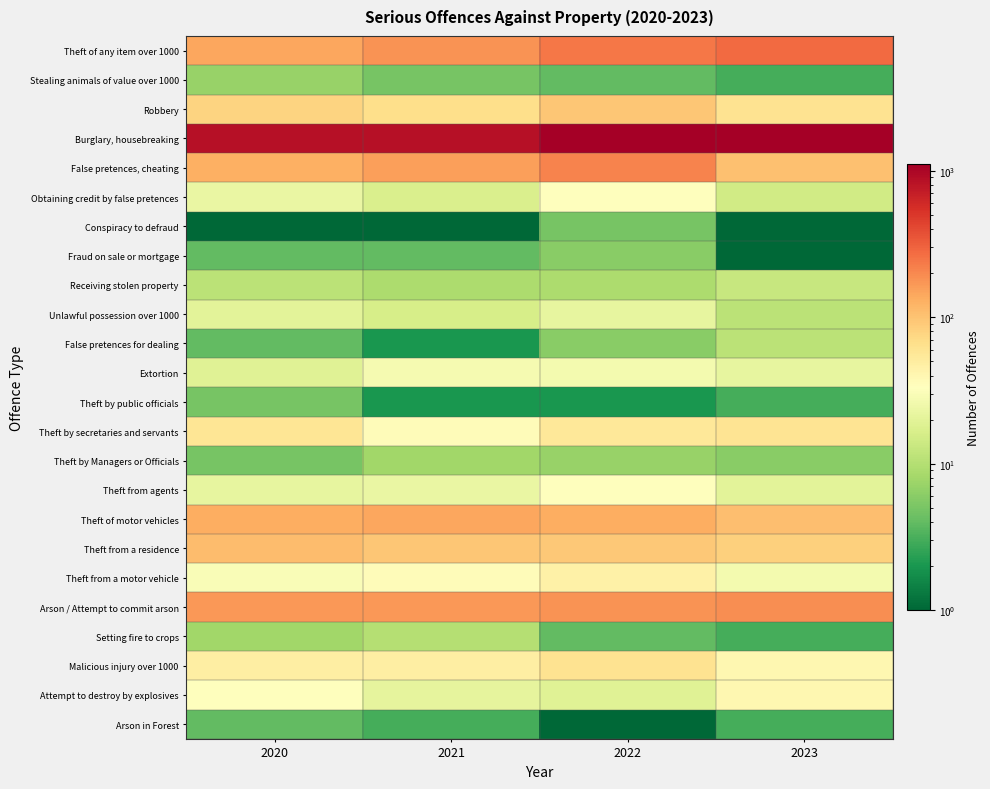

What is the spread (max minus min) of values at 2022?

1102